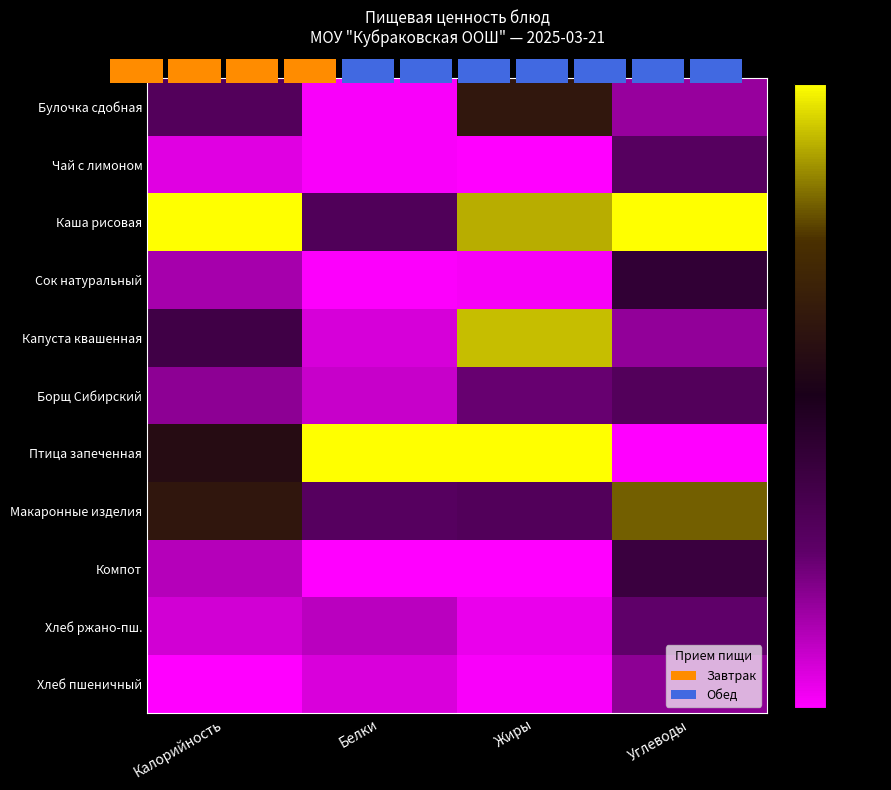

Rank the series at Углеводы from highest to lowest value.

Каша рисовая, Макаронные изделия, Сок натуральный, Компот, Борщ Сибирский, Чай с лимоном, Хлеб ржано-пш., Хлеб пшеничный, Капуста квашенная, Булочка сдобная, Птица запеченная